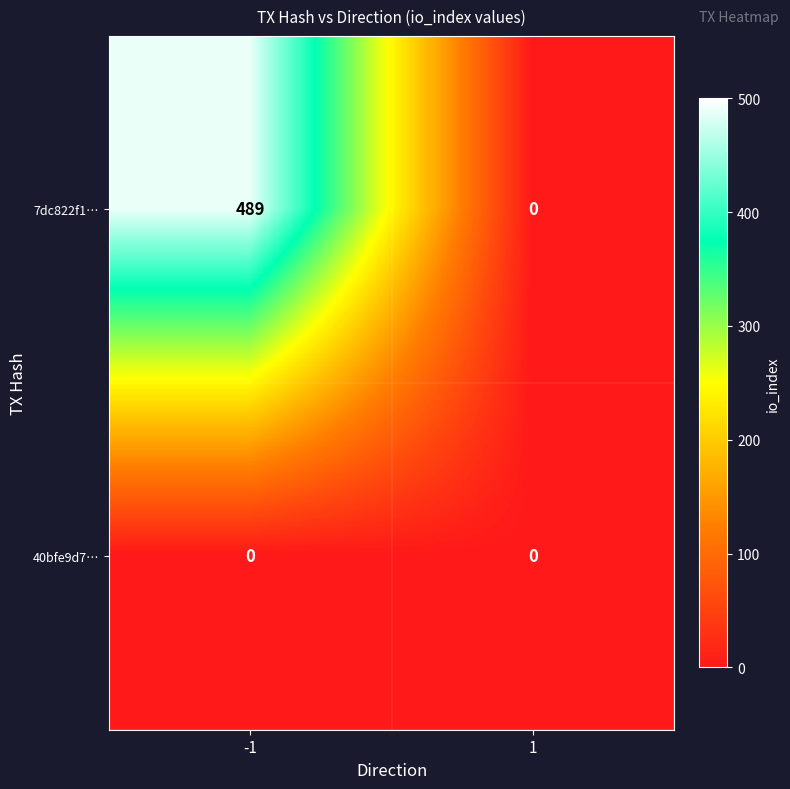

The value of 7dc822f1… at -1 is 489. True or false?

True